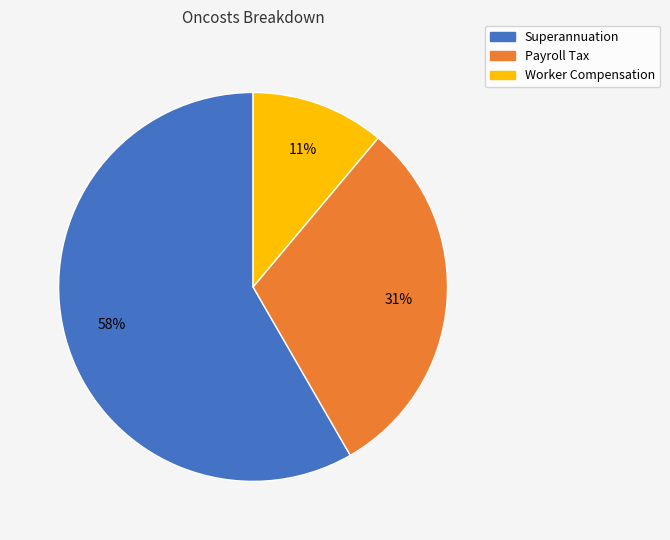

What percentage is the Payroll Tax slice, to the nearest percent?

31%